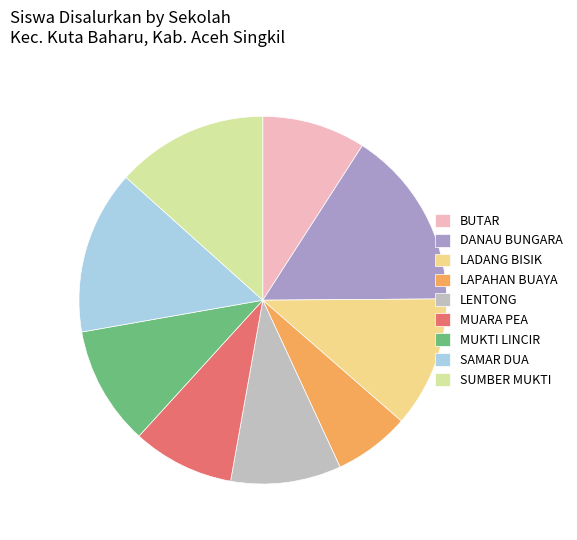

Is it true that MUARA PEA is 1% of the pie?

False